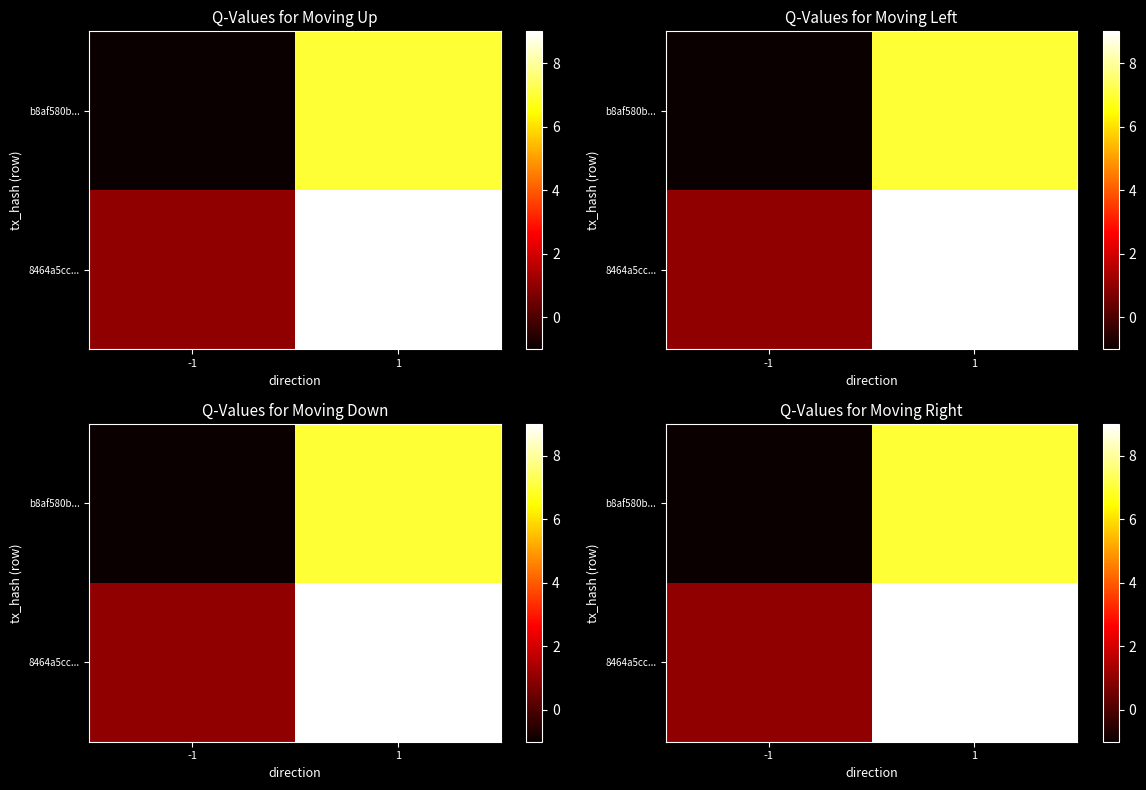

What is the difference between the highest and lowest values at -1?

2